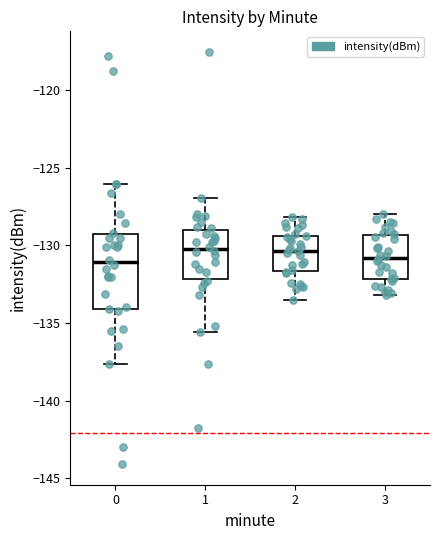

Which box is the tallest, from its lower edge to its upper edge?

0